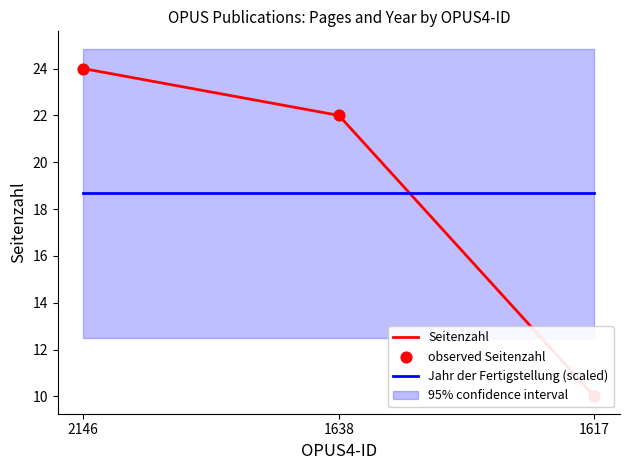

Which series contains the lowest Y value?

Seitenzahl